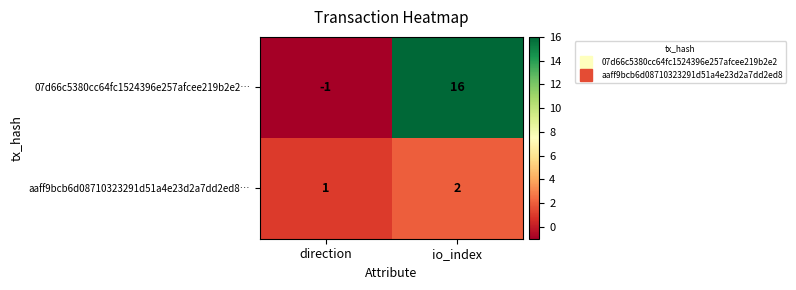

Is it true that 07d66c5380cc64fc1524396e257afcee219b2e2… equals -1 at direction?

True